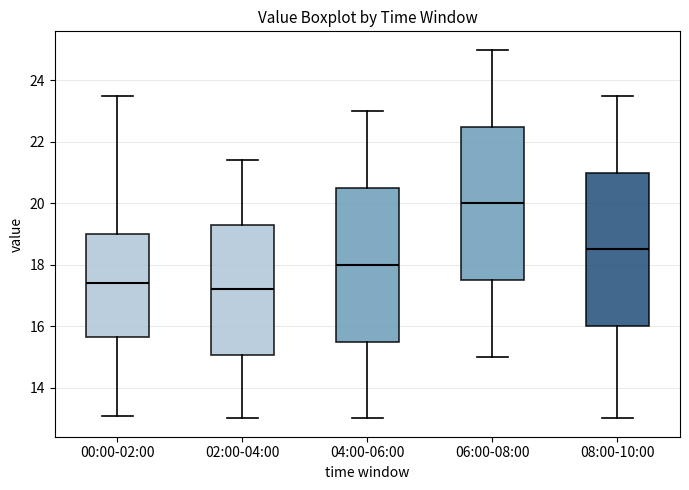

Where is the lower edge of the box for 02:00-04:00 on the y-axis? The values are not printed on the chart, so give them approximately, as read against the axis.

15.0